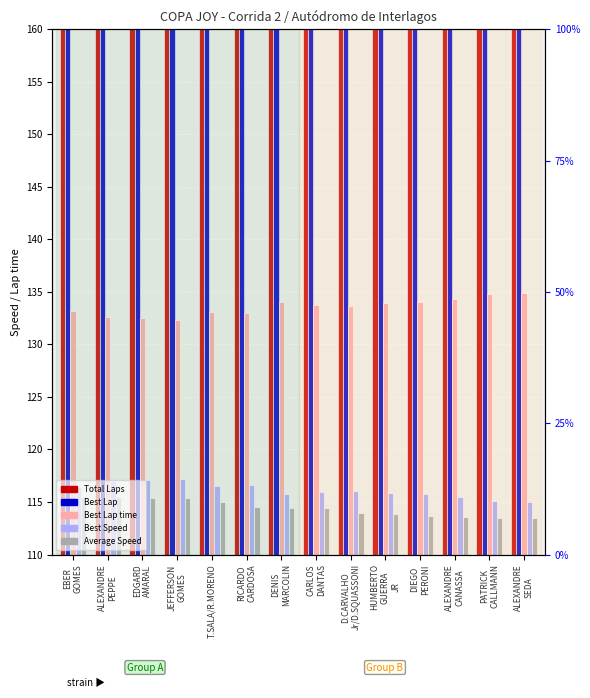

What are all the series names shown in the legend?

Total Laps, Best Lap, Best Lap time, Best Speed, Average Speed